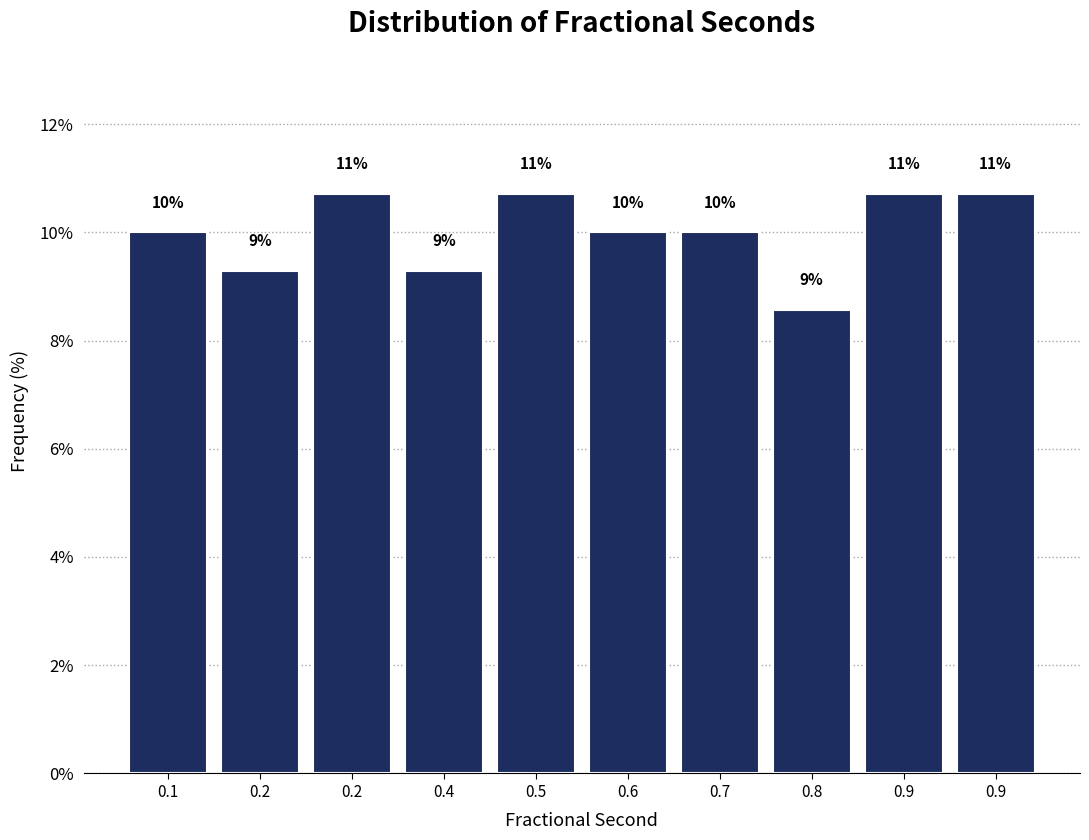

How many bars are there in total?

10